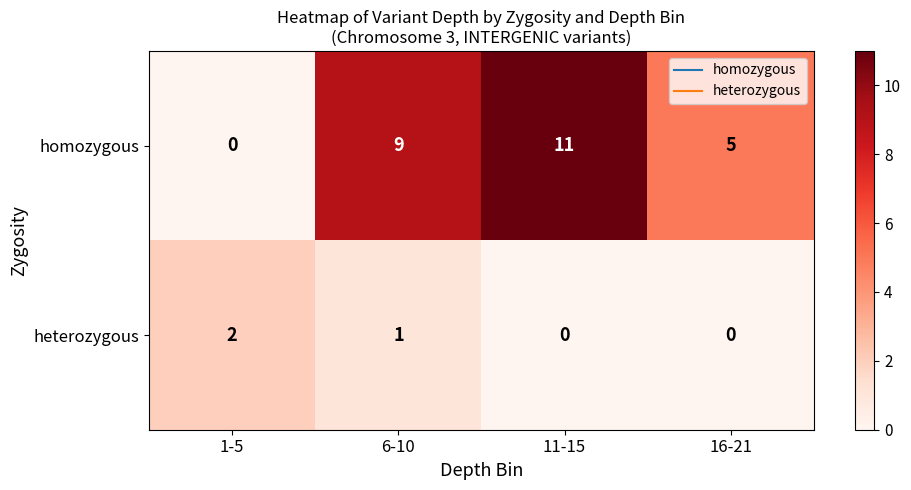

How many data points does each series have?

4